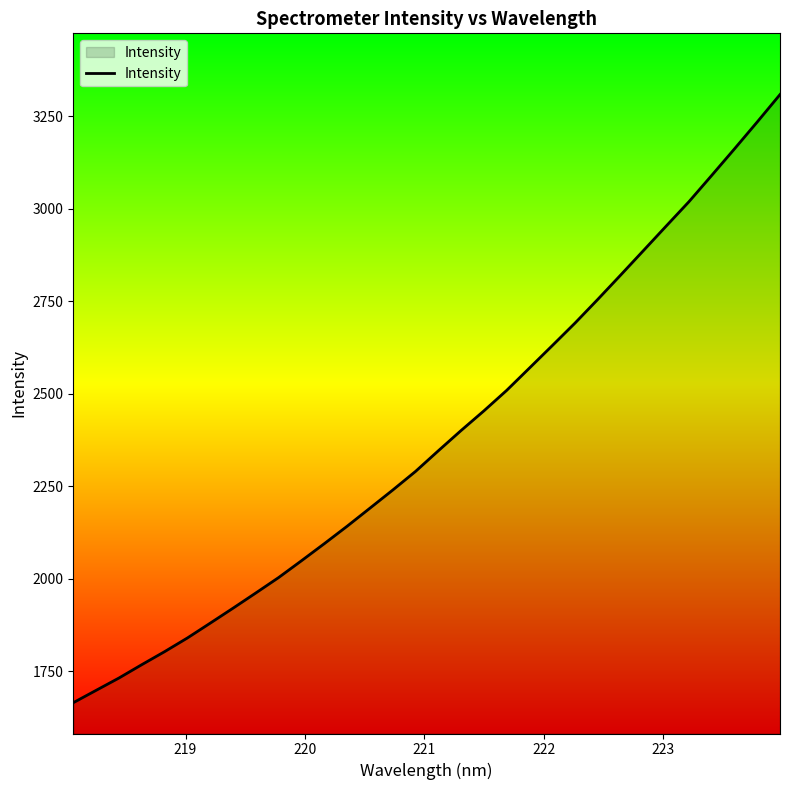

What is the difference between the maximum and minimum values?

1643.7